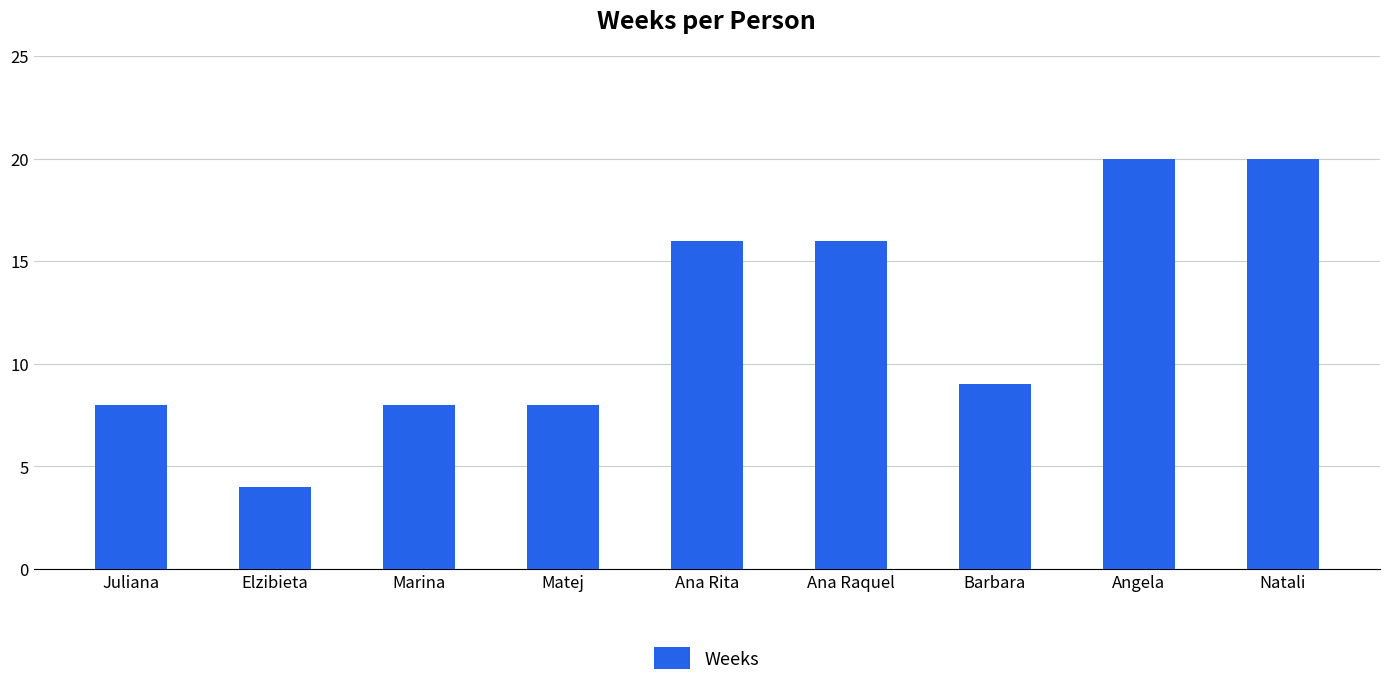

Is it true that the value at Ana Rita is 16?

True